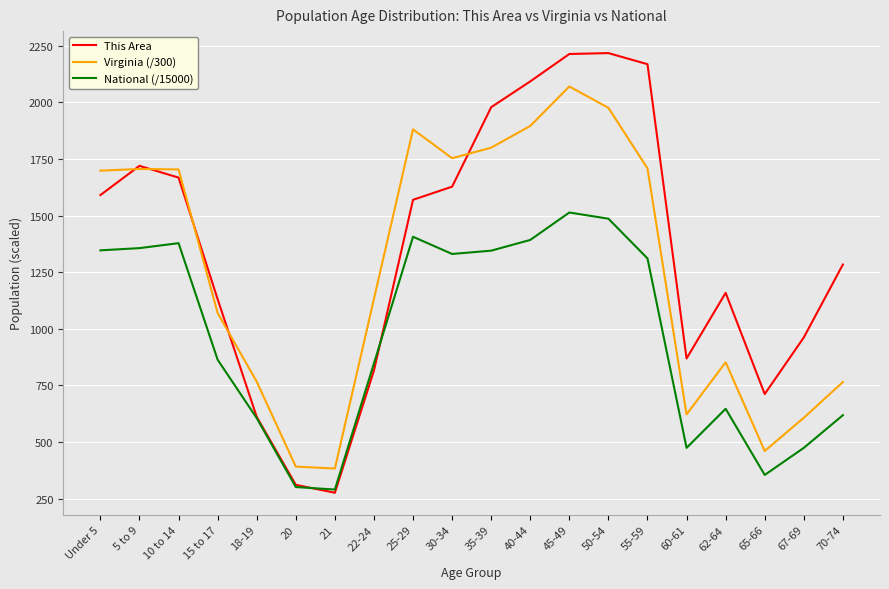

What is the total value across all series at 62-64?

2658.4